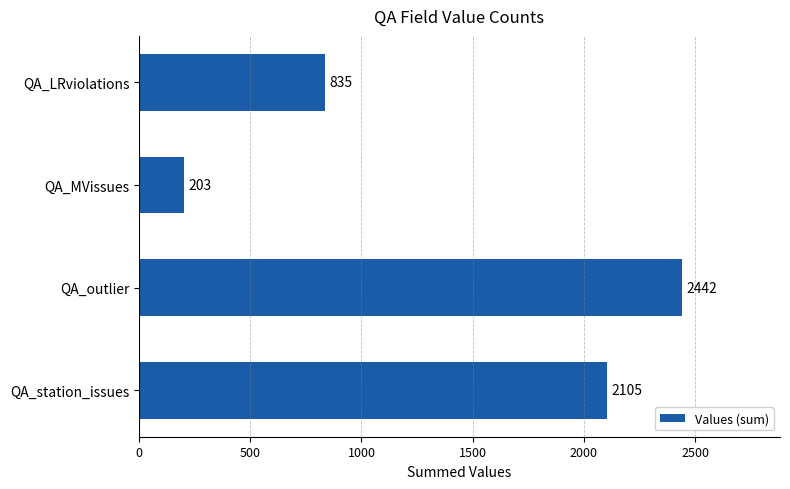

The value at QA_outlier is 2442. True or false?

True